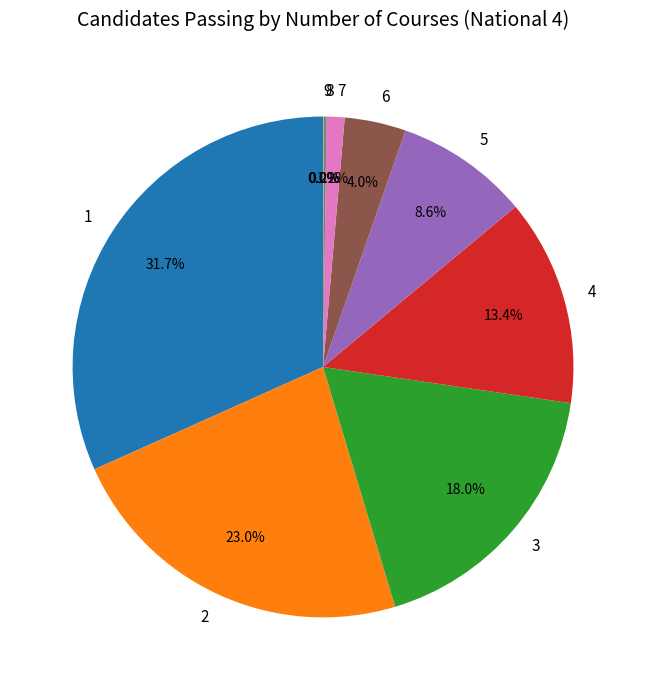

What is the total percentage of 6 and 1?

35.7%